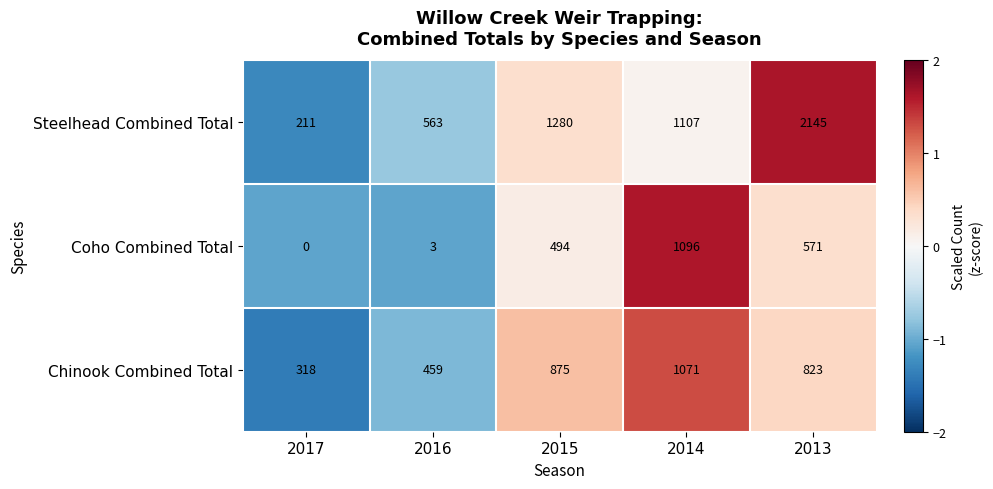

At which label is Chinook Combined Total closest to 694?

2013